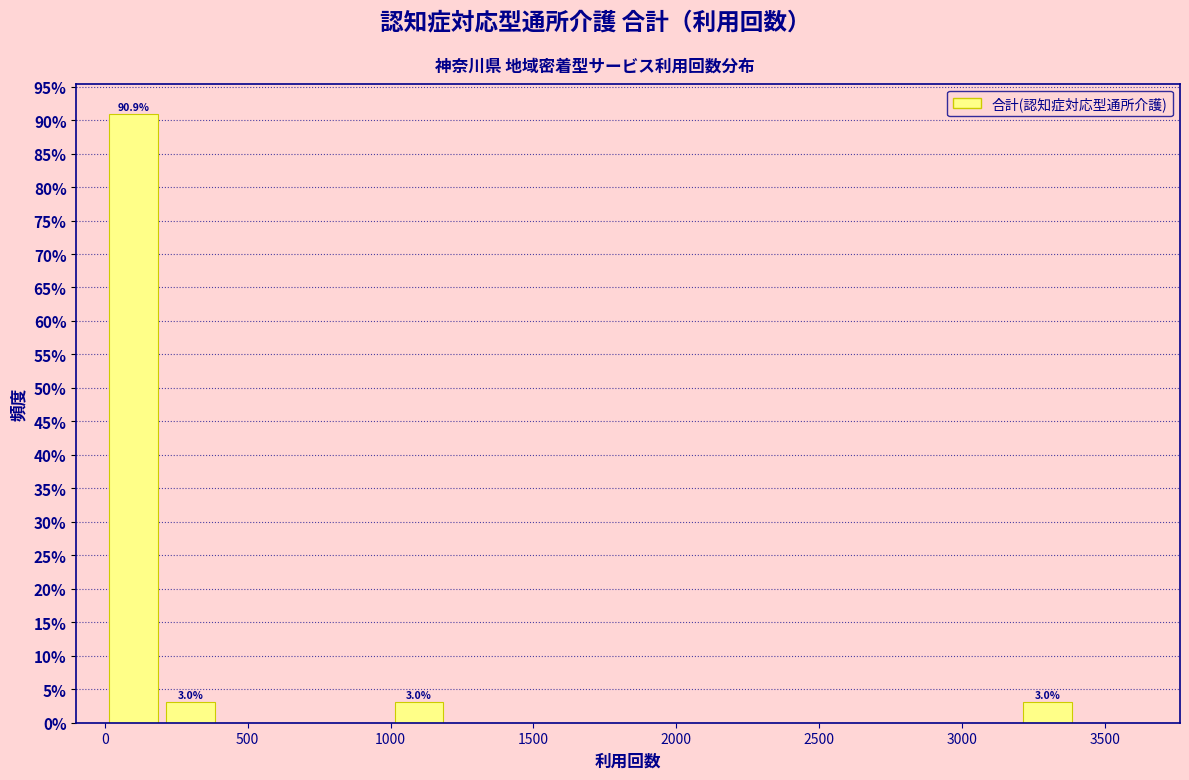

Over which range of the x-axis is the bar tallest?

0 to 200